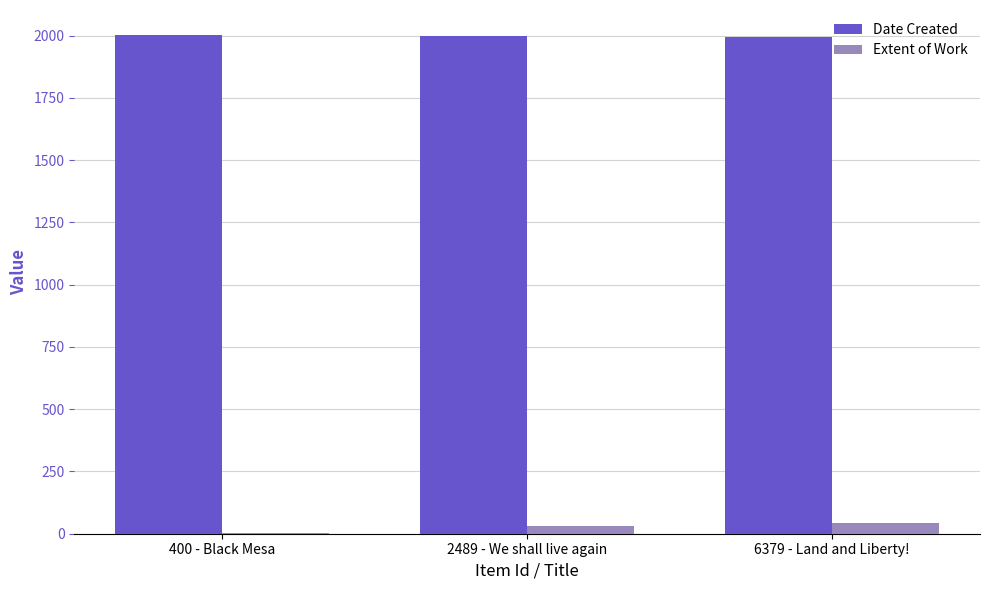

What is the sum of all Date Created values?

5995